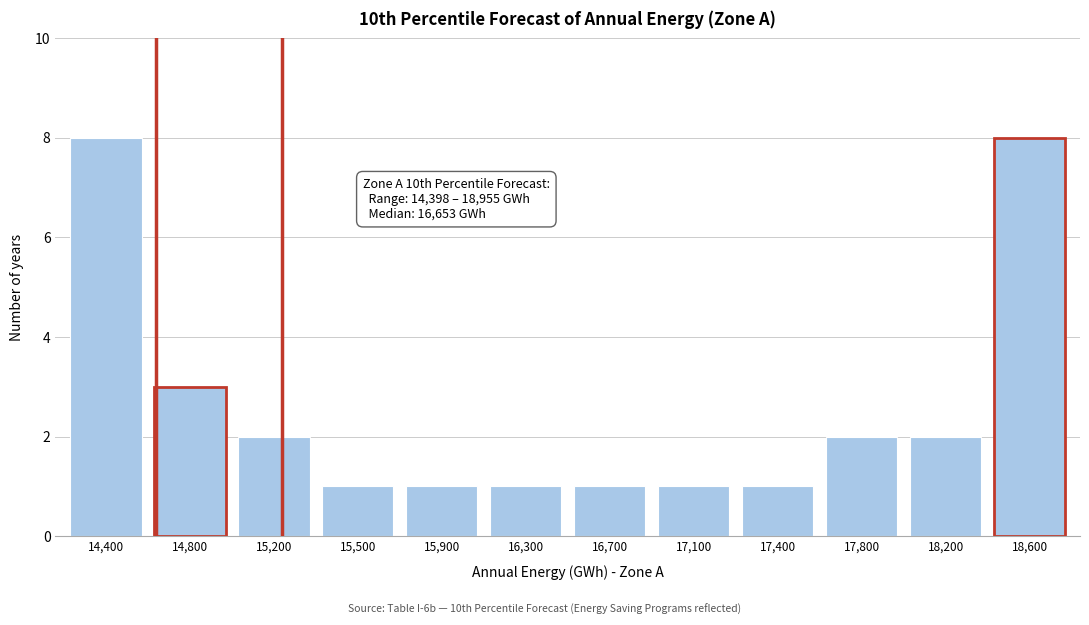

Reading left to right, what are all the values shown in this chart?

14,400=8	14,800=3	15,200=2	15,500=1	15,900=1	16,300=1	16,700=1	17,100=1	17,400=1	17,800=2	18,200=2	18,600=8